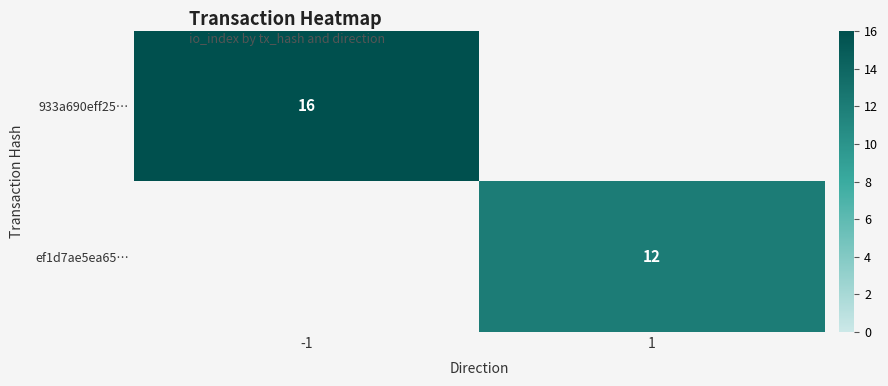

At how many categories does at least one series exceed 13?

1